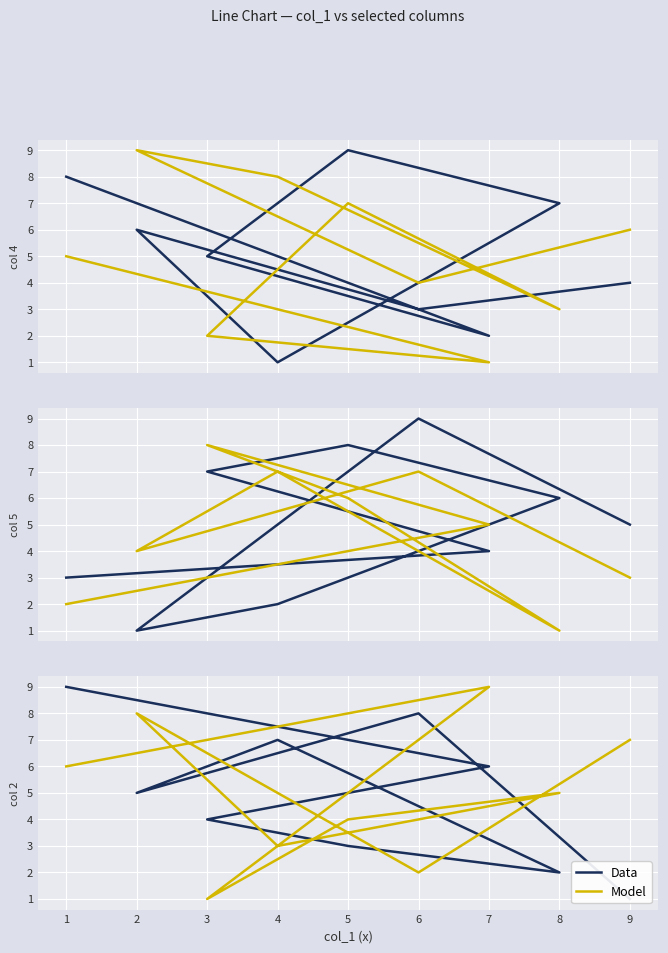

What value does the Data series have at 7?

6